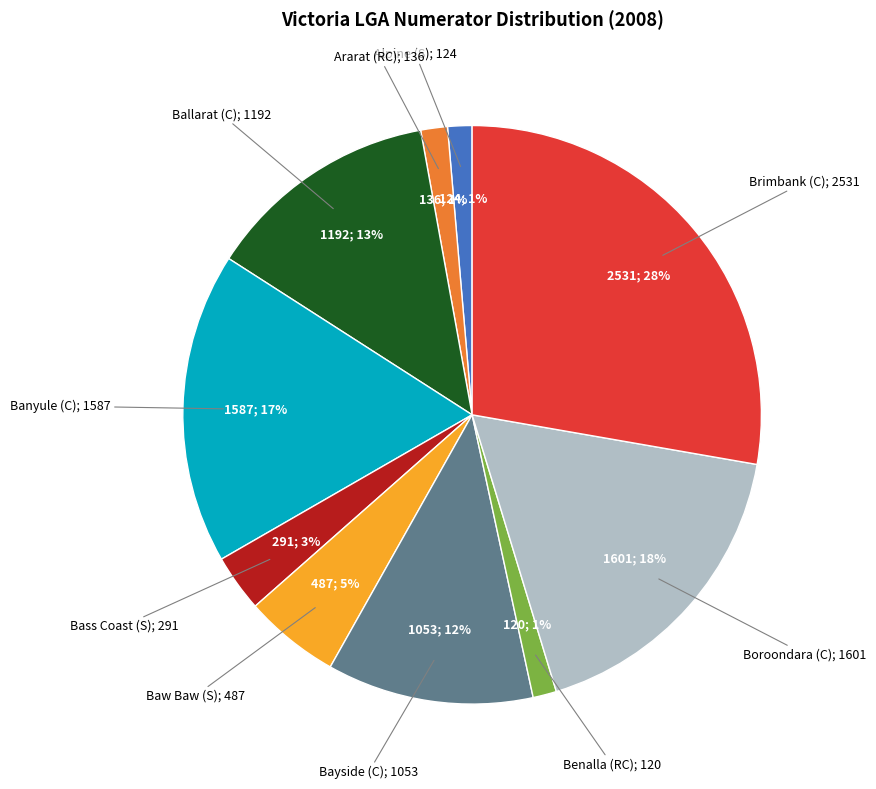

Is there a majority slice in this chart?

No